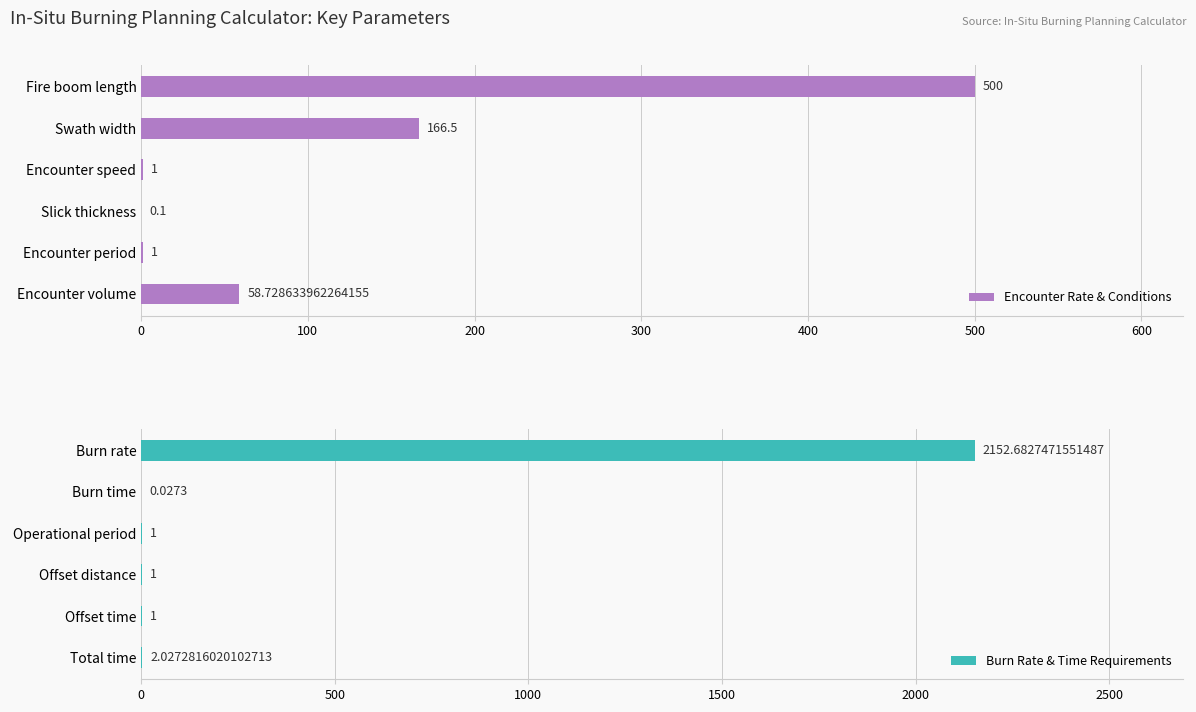

What value does the Encounter Rate & Conditions series have at Slick thickness?

0.1